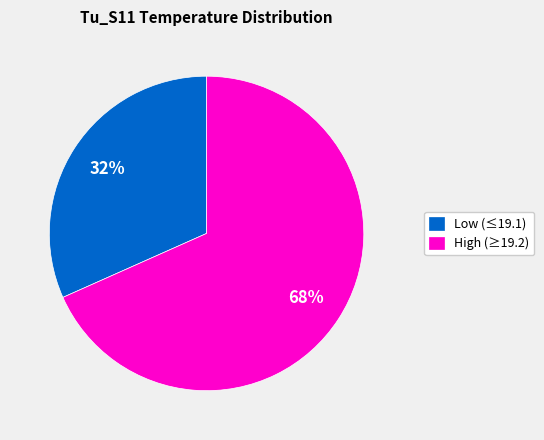

How many slices are in this pie chart?

2